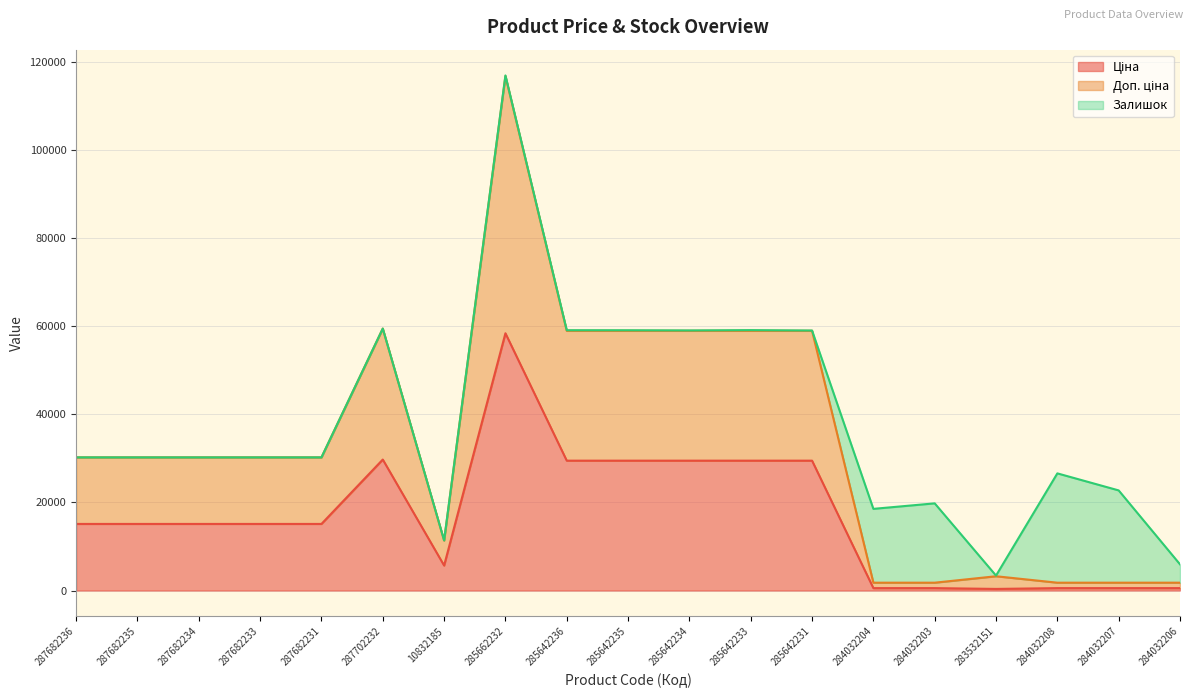

Is the value of Доп. ціна at 284032204 greater than the value of Ціна at 10832185?

No